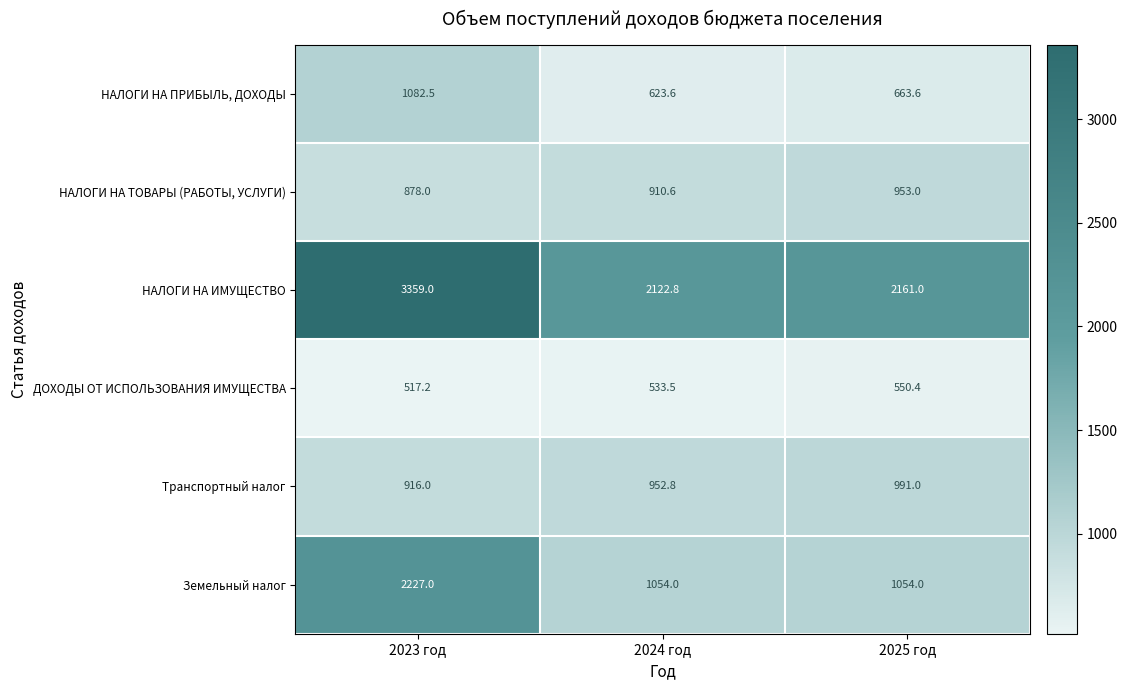

The value of НАЛОГИ НА ТОВАРЫ (РАБОТЫ, УСЛУГИ) at 2025 год is 953.0. True or false?

True